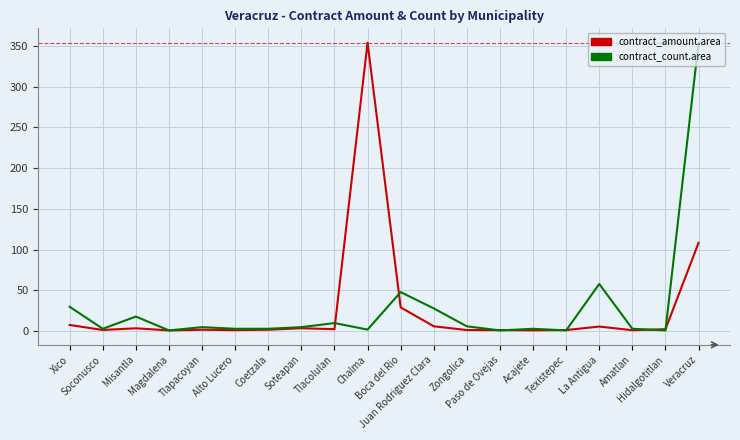

How many lines are shown in the chart?

2